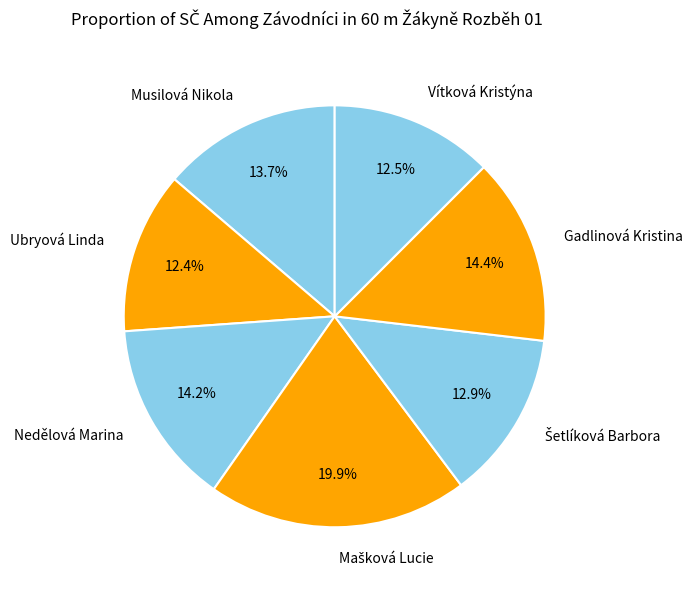

Does any single category account for the majority?

No